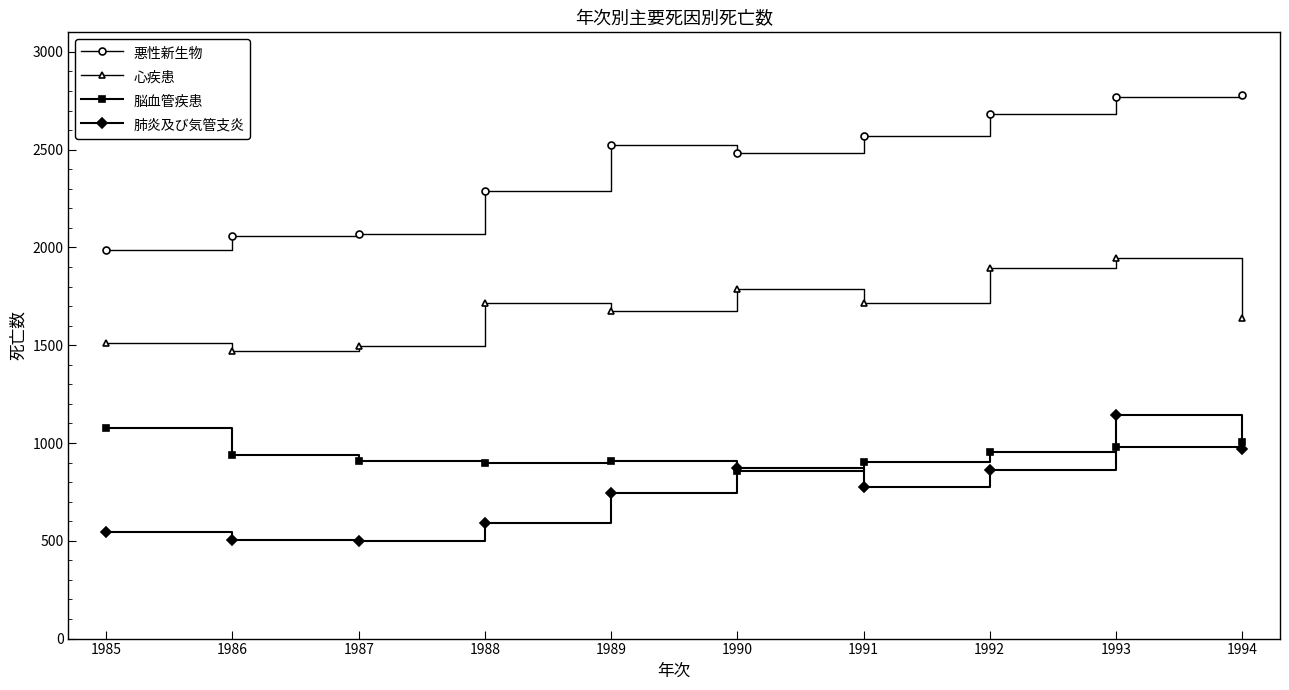

What is the difference between the highest and lowest values at 1991?

1793